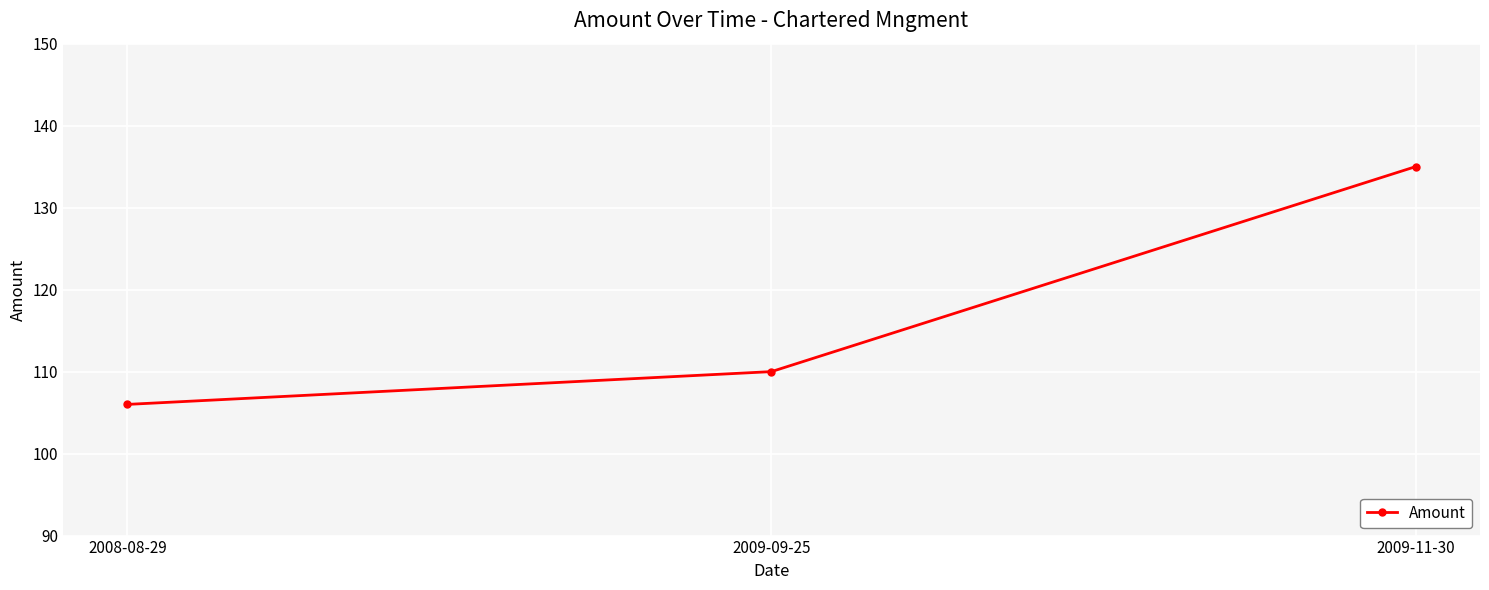

What is the change in value from 2008-08-29 to 2009-11-30?

+29